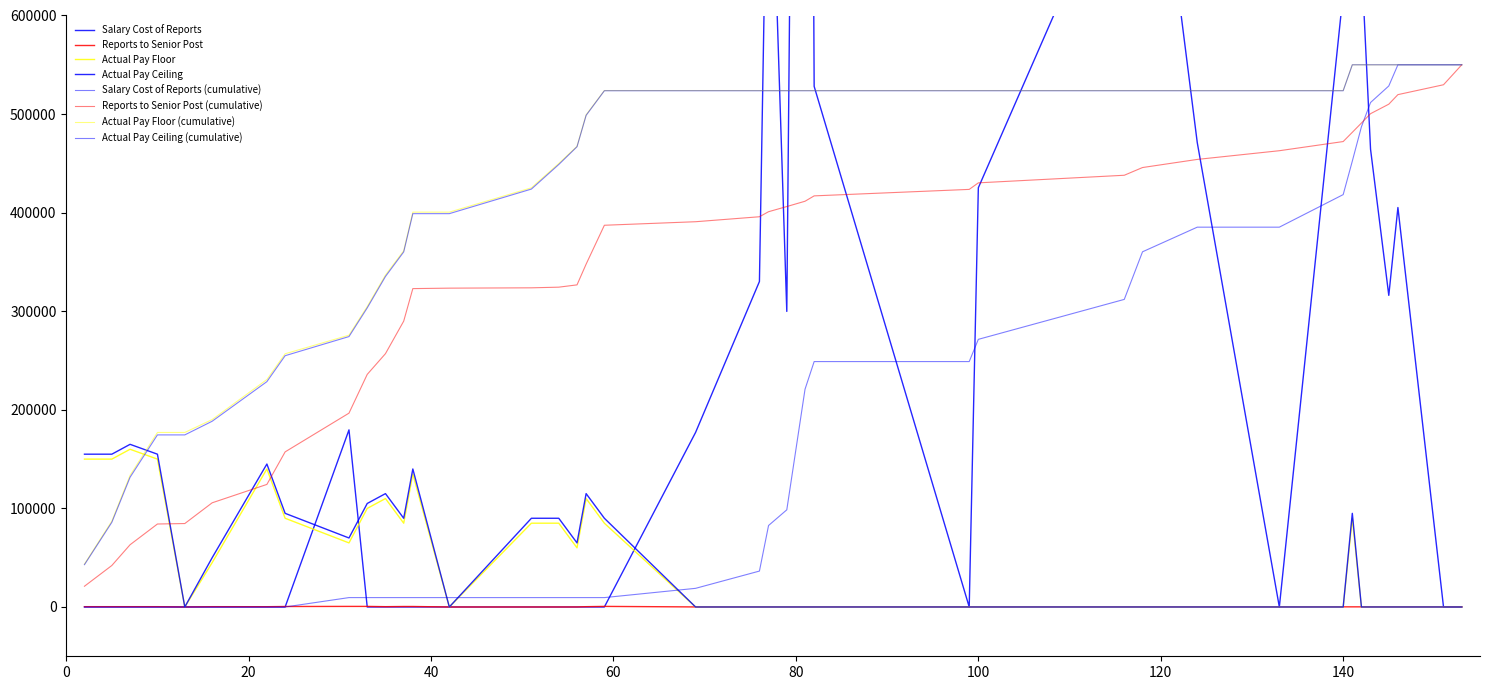

Does the chart have visible grid lines?

No